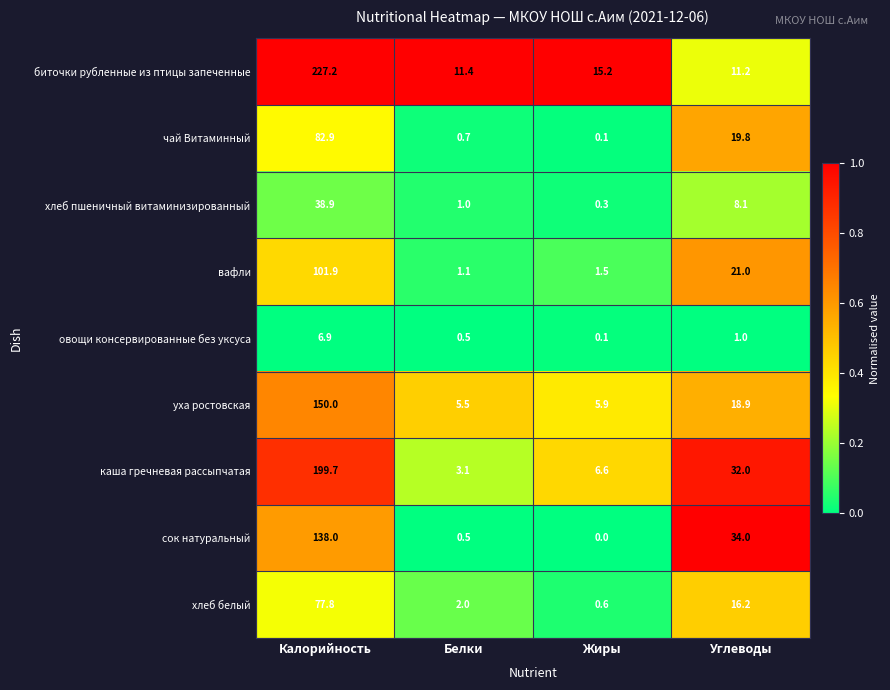

List the labels in order of чай Витаминный value, largest first.

Калорийность, Углеводы, Белки, Жиры